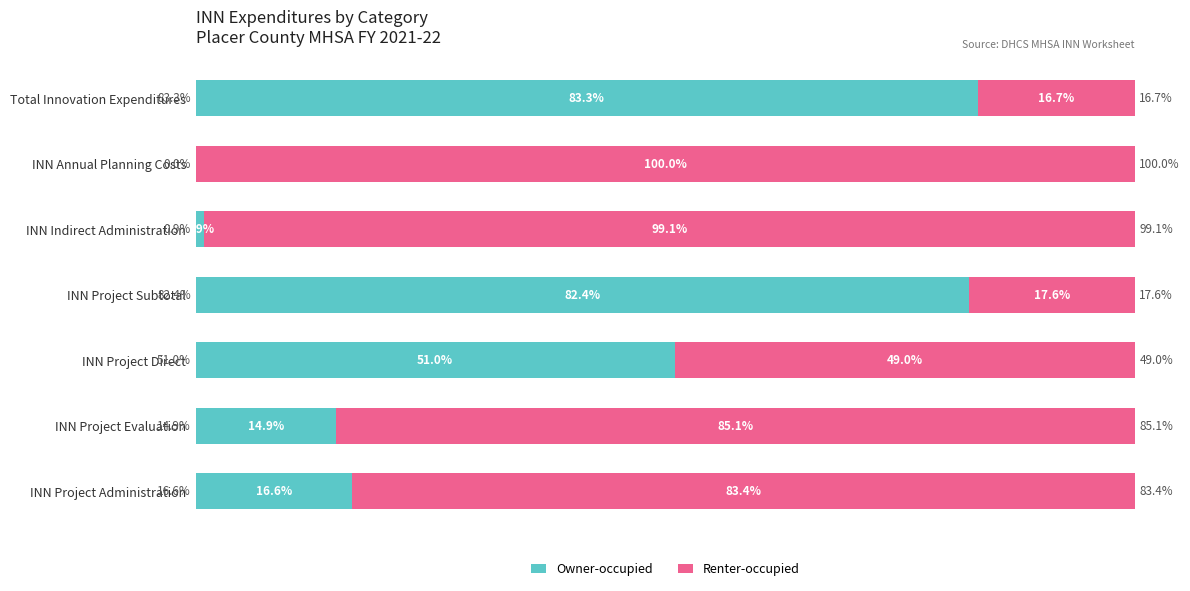

Which category has the highest value in the Owner-occupied series?

Total Innovation Expenditures